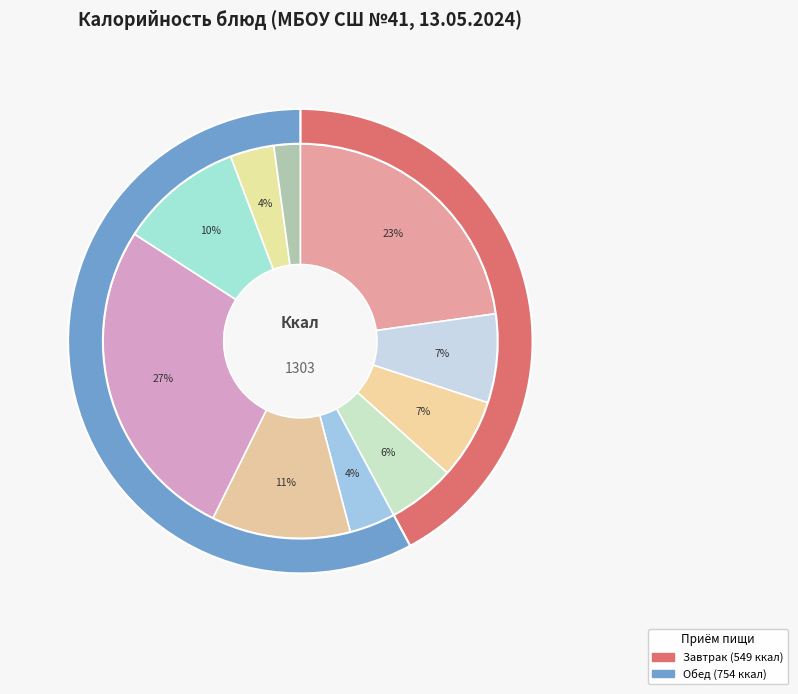

To the nearest percent, what percentage of the pie is Батон нарезной?

7%